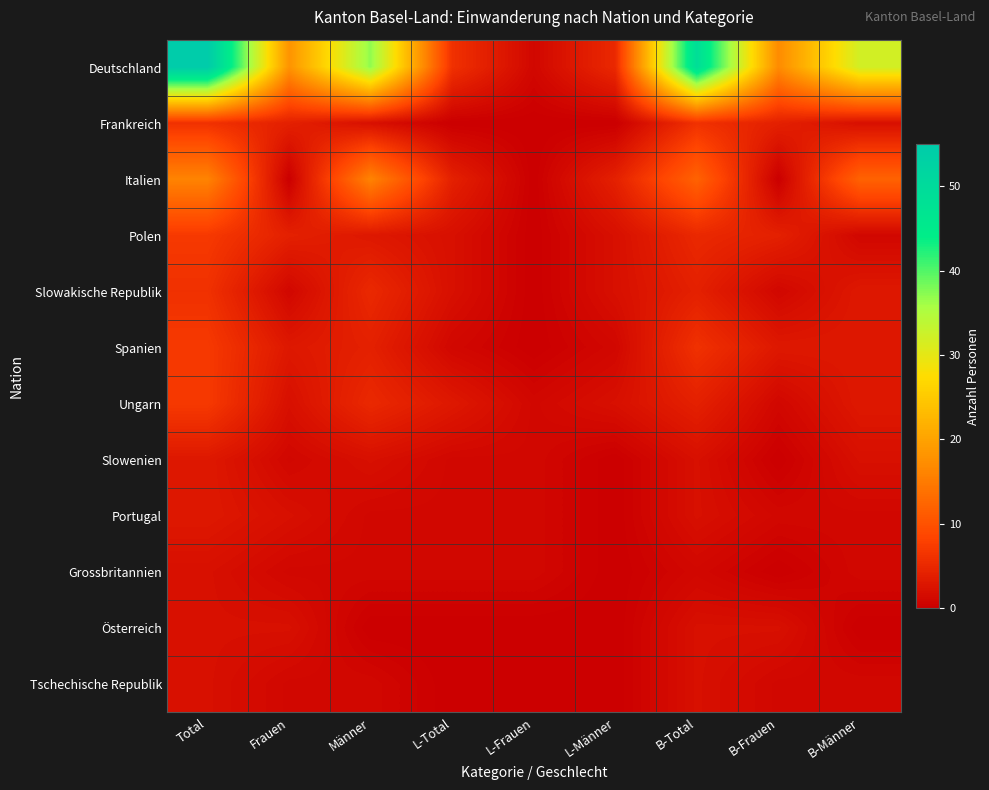

Reading left to right, list all the values displayed in this chart.

Deutschland: Total=55	Frauen=18	Männer=37	L-Total=6	L-Frauen=1	L-Männer=5	B-Total=49	B-Frauen=17	B-Männer=32
Frankreich: Total=6	Frauen=4	Männer=2	L-Total=0	L-Frauen=0	L-Männer=0	B-Total=6	B-Frauen=4	B-Männer=2
Italien: Total=16	Frauen=0	Männer=16	L-Total=4	L-Frauen=0	L-Männer=4	B-Total=12	B-Frauen=0	B-Männer=12
Polen: Total=7	Frauen=4	Männer=3	L-Total=2	L-Frauen=0	L-Männer=2	B-Total=5	B-Frauen=4	B-Männer=1
Slowakische Republik: Total=6	Frauen=1	Männer=5	L-Total=2	L-Frauen=0	L-Männer=2	B-Total=4	B-Frauen=1	B-Männer=3
Spanien: Total=7	Frauen=3	Männer=4	L-Total=1	L-Frauen=0	L-Männer=1	B-Total=6	B-Frauen=3	B-Männer=3
Ungarn: Total=7	Frauen=2	Männer=5	L-Total=3	L-Frauen=1	L-Männer=2	B-Total=4	B-Frauen=1	B-Männer=3
Slowenien: Total=3	Frauen=1	Männer=2	L-Total=1	L-Frauen=1	L-Männer=0	B-Total=2	B-Frauen=0	B-Männer=2
Portugal: Total=3	Frauen=2	Männer=1	L-Total=1	L-Frauen=1	L-Männer=0	B-Total=2	B-Frauen=1	B-Männer=1
Grossbritannien: Total=2	Frauen=1	Männer=1	L-Total=1	L-Frauen=1	L-Männer=0	B-Total=1	B-Frauen=0	B-Männer=1
Österreich: Total=2	Frauen=2	Männer=0	L-Total=0	L-Frauen=0	L-Männer=0	B-Total=2	B-Frauen=2	B-Männer=0
Tschechische Republik: Total=2	Frauen=1	Männer=1	L-Total=0	L-Frauen=0	L-Männer=0	B-Total=2	B-Frauen=1	B-Männer=1